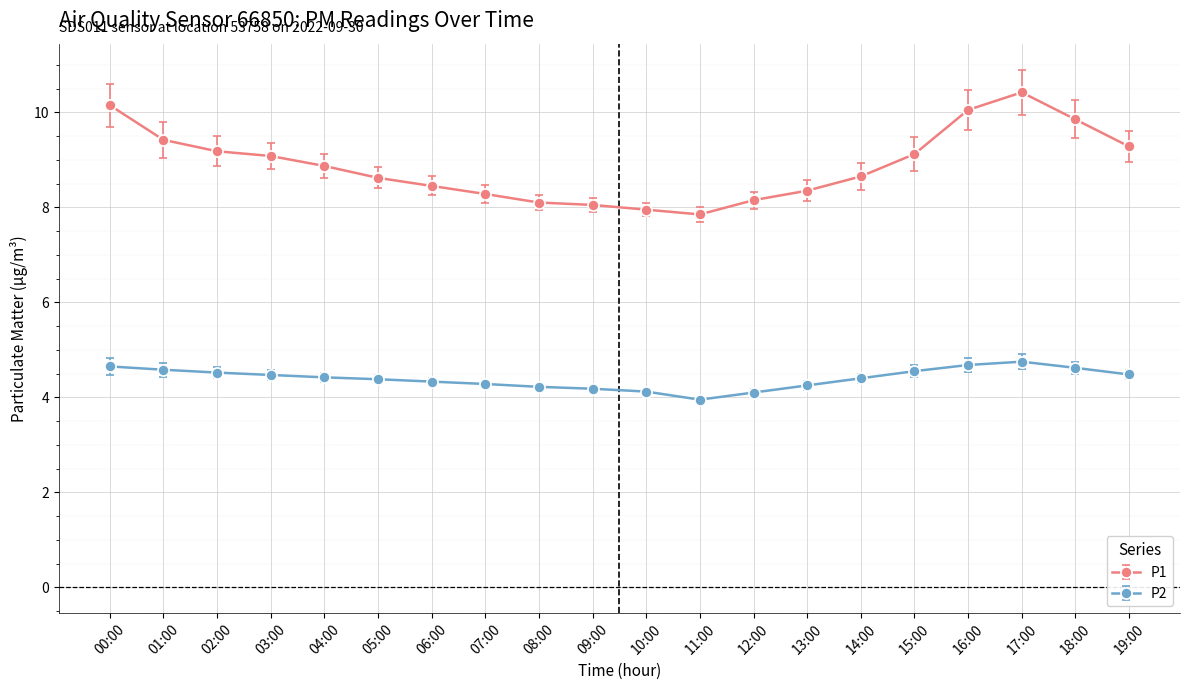

What is the difference between the maximum and minimum values in the P2 series?

0.8